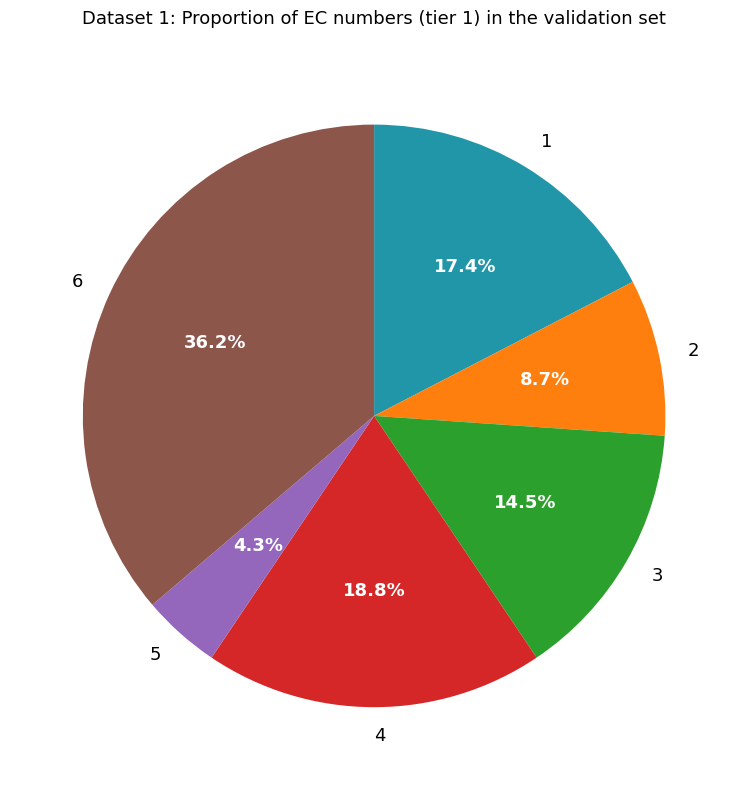

Is there a majority slice in this chart?

No